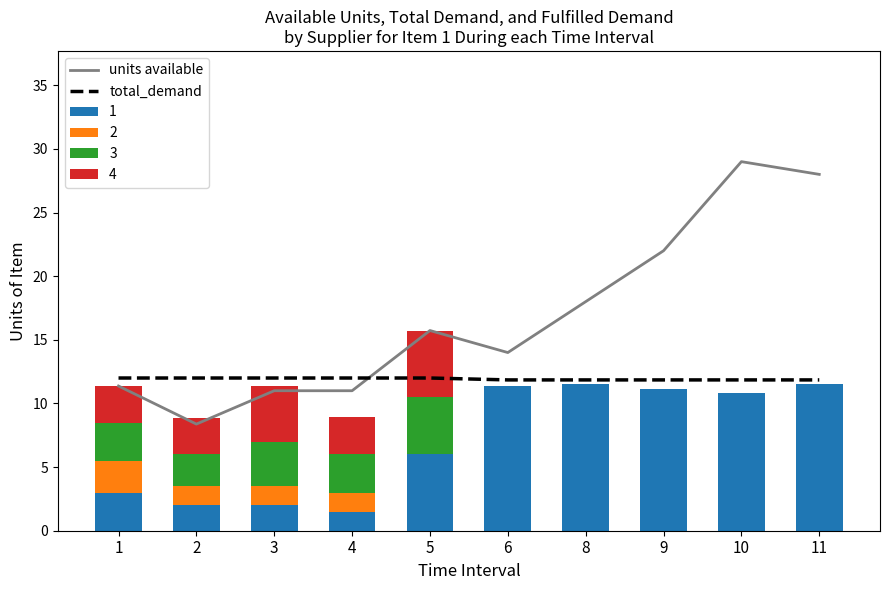

True or false: units available has a value of 11.0 at 3.

True